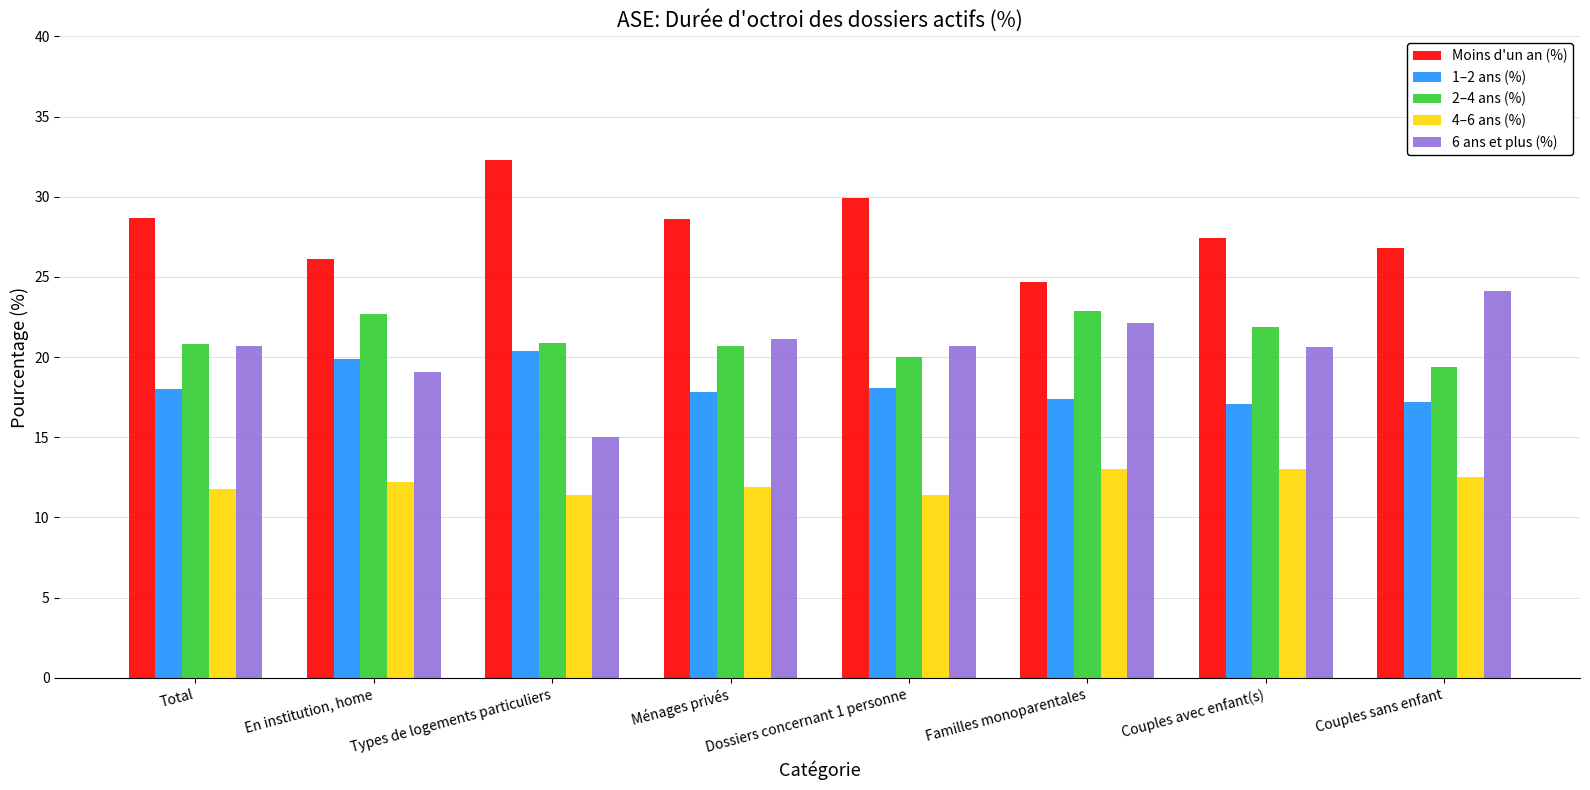

What position from the left is Familles monoparentales?

6